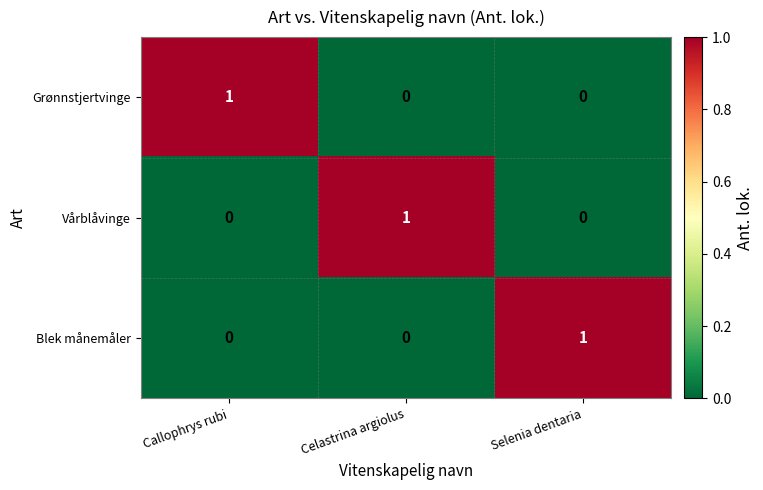

Is the value of Blek månemåler at Callophrys rubi greater than the value of Vårblåvinge at Celastrina argiolus?

No